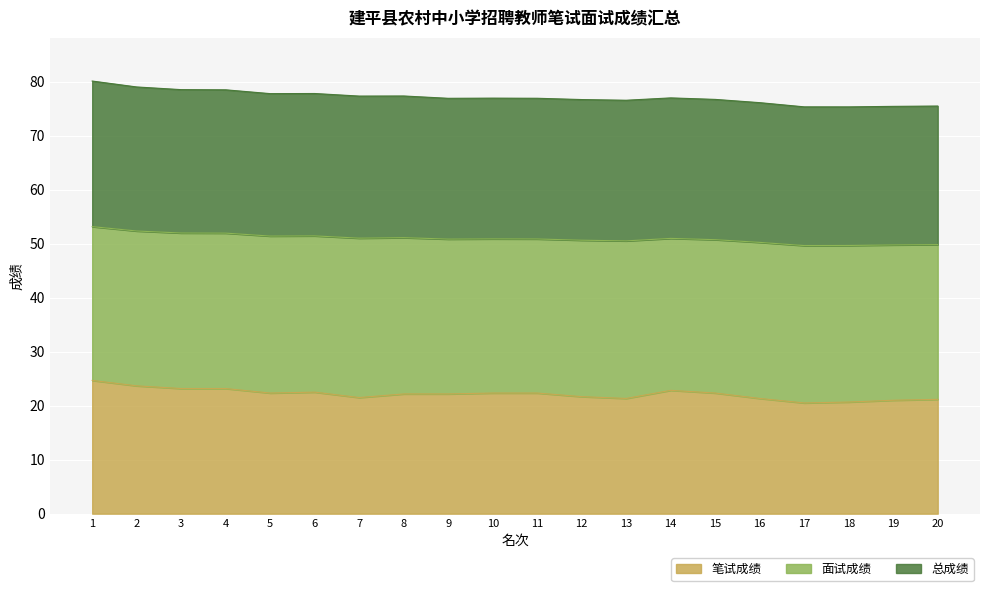

What is the lowest value of the 笔试成绩 series?

20.5